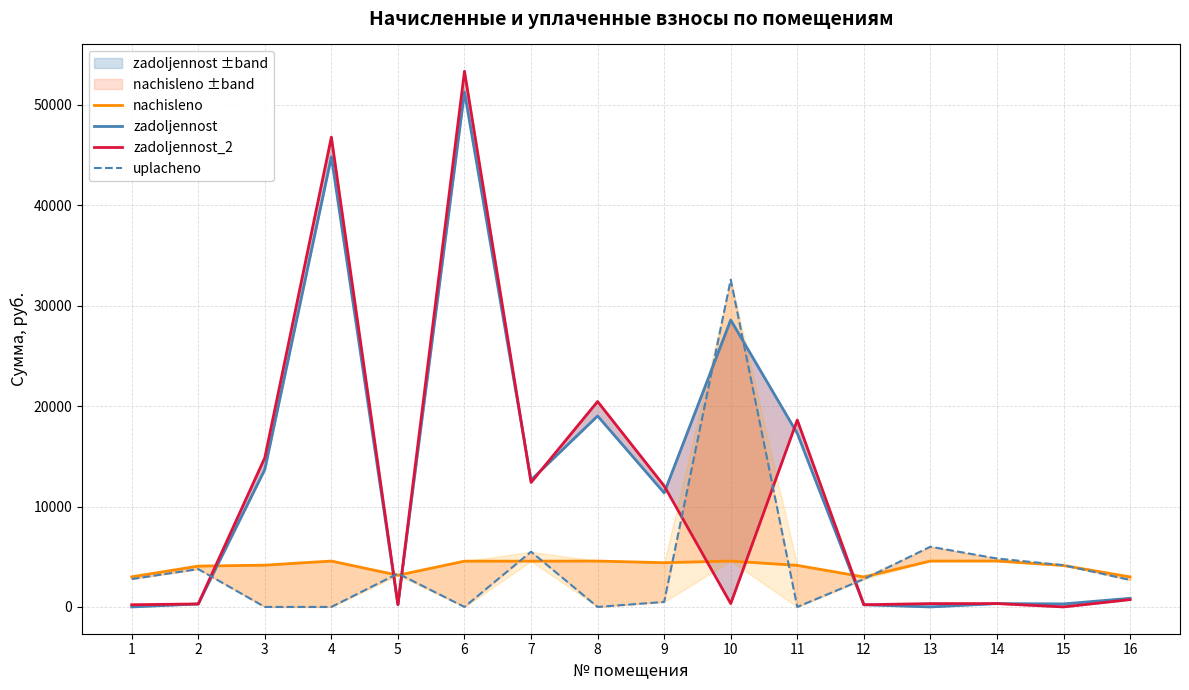

Between 4 and 6, which series saw the biggest shift?

zadoljennost_2